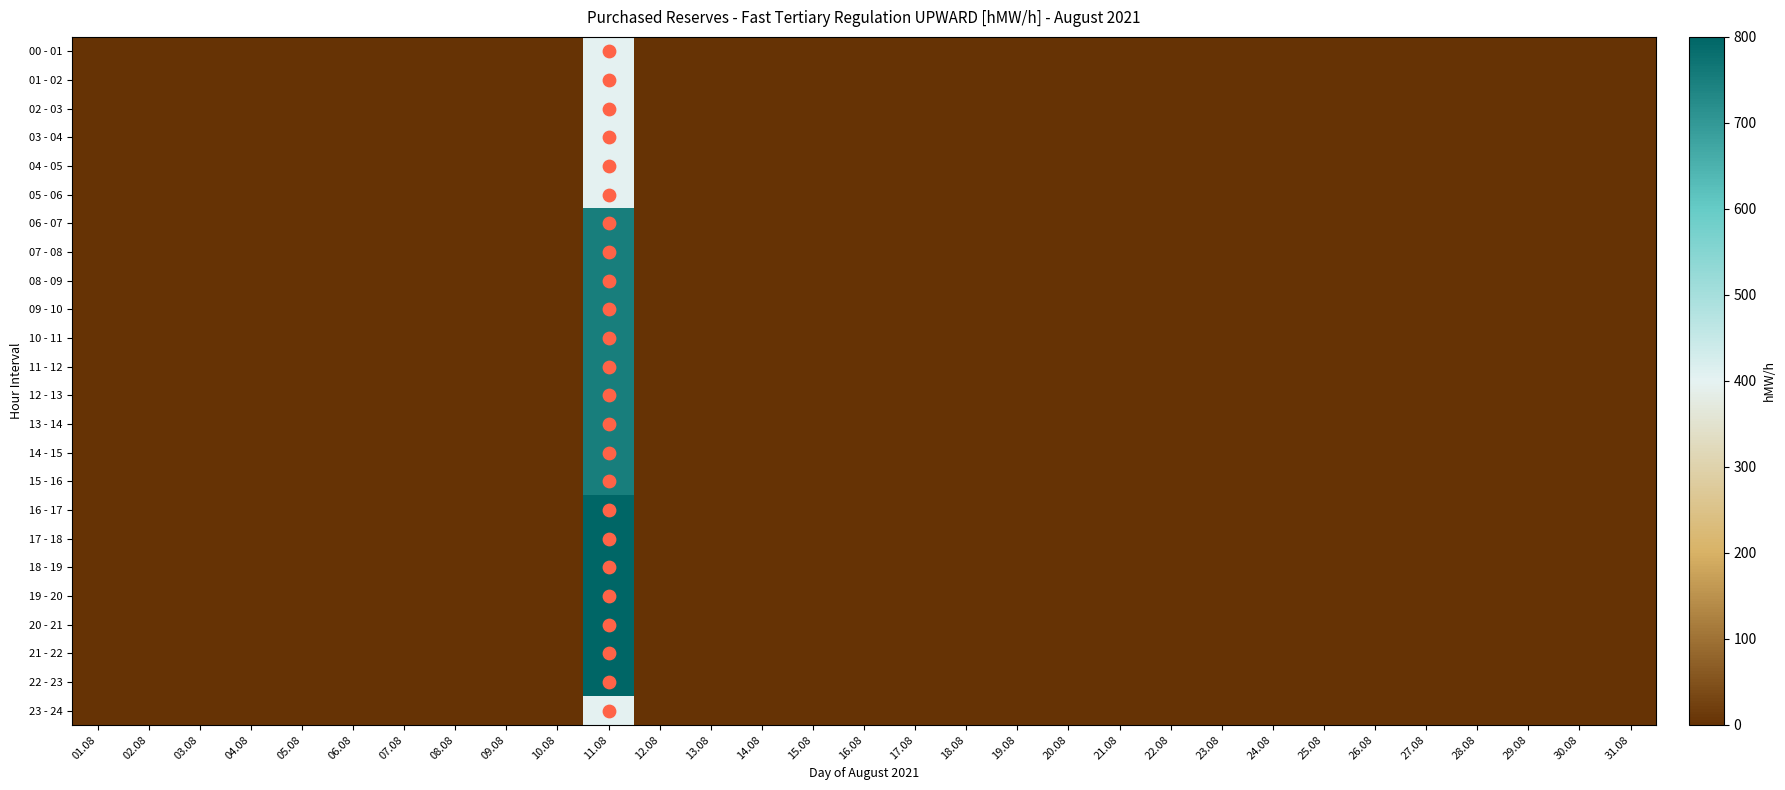

At how many categories does at least one series exceed 673?

1